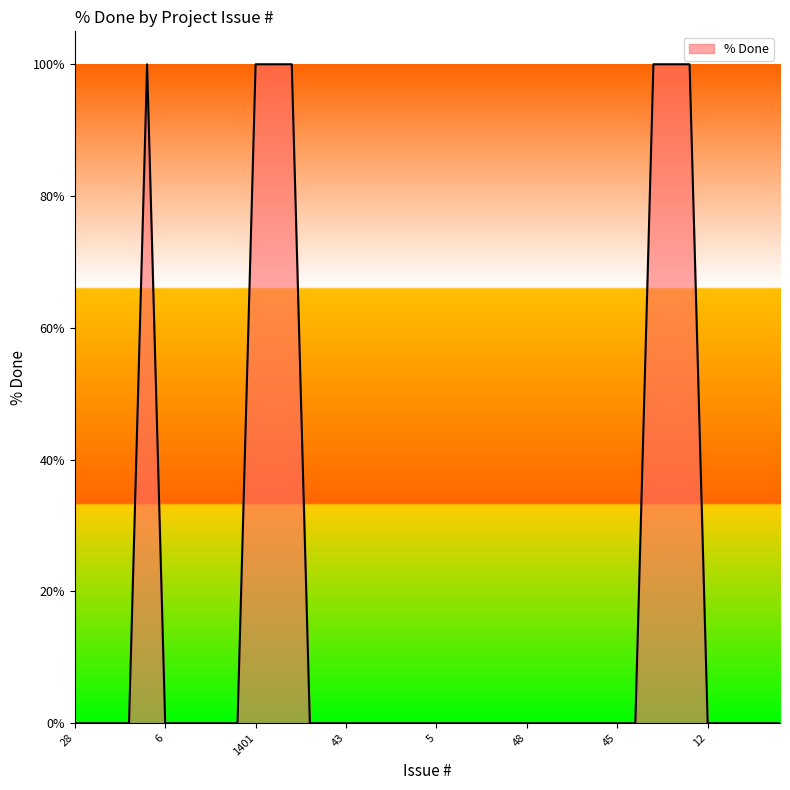

What is the greatest value displayed?

100